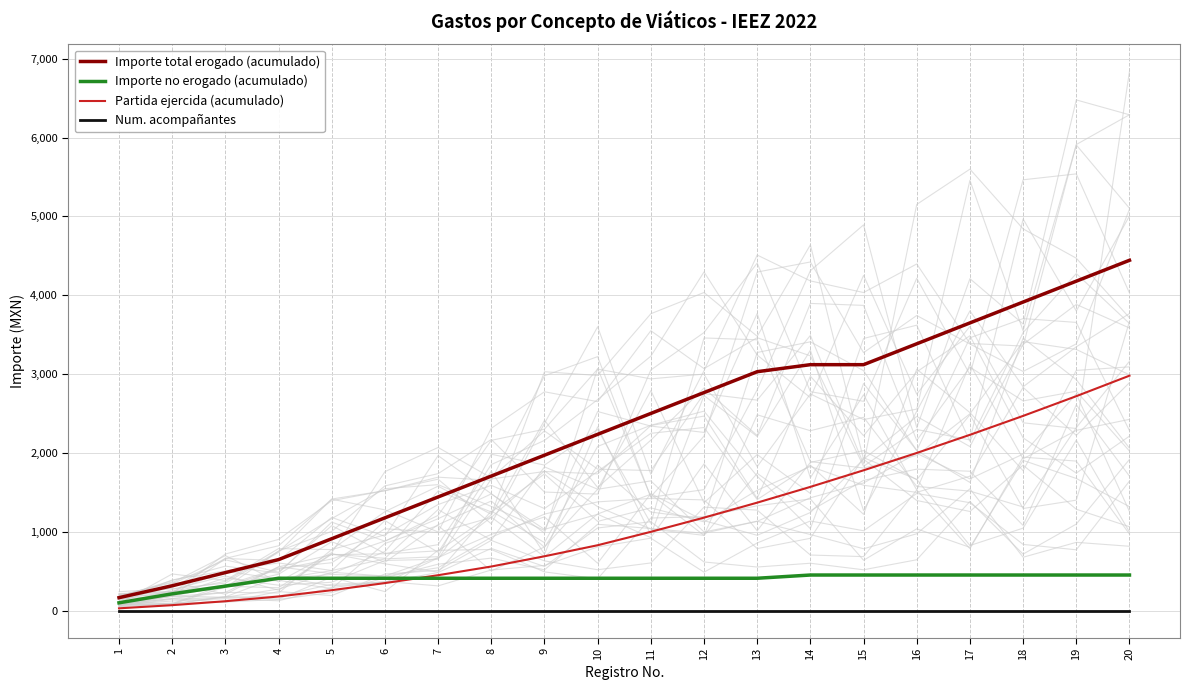

True or false: Importe total erogado (acumulado) and Importe no erogado (acumulado) intersect in this chart.

False